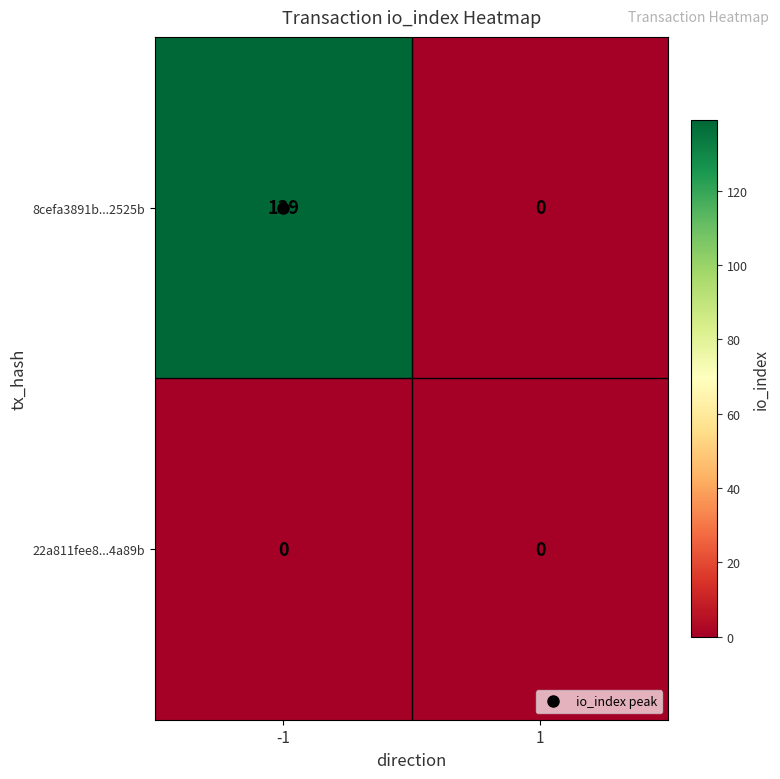

At -1, list the series in order from largest to smallest.

8cefa3891b...2525b, 22a811fee8...4a89b